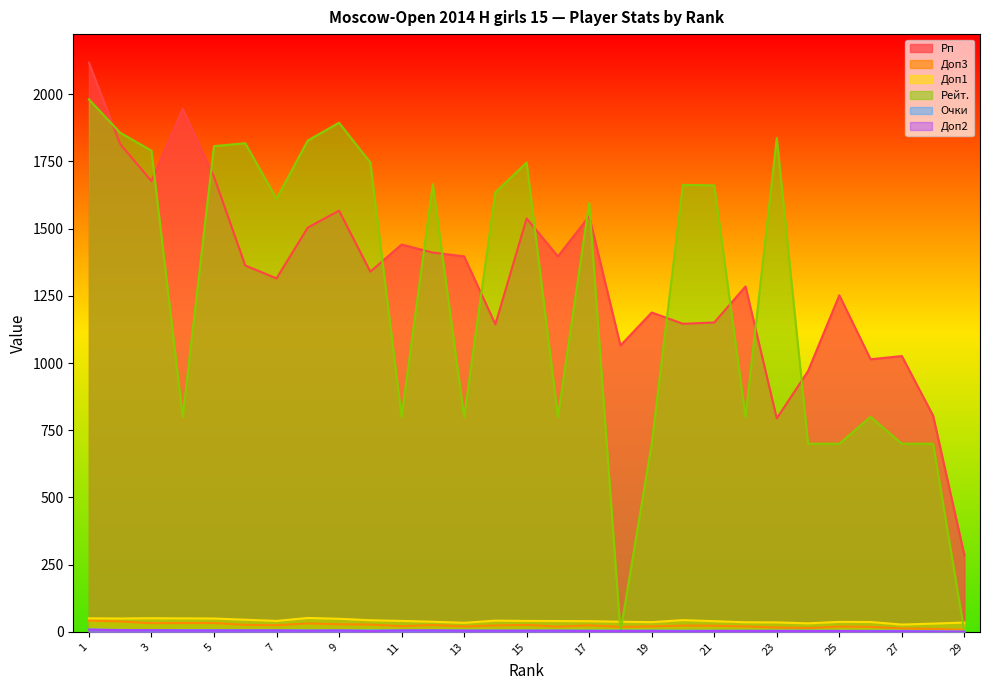

True or false: Рп and Доп1 cross at least once.

False